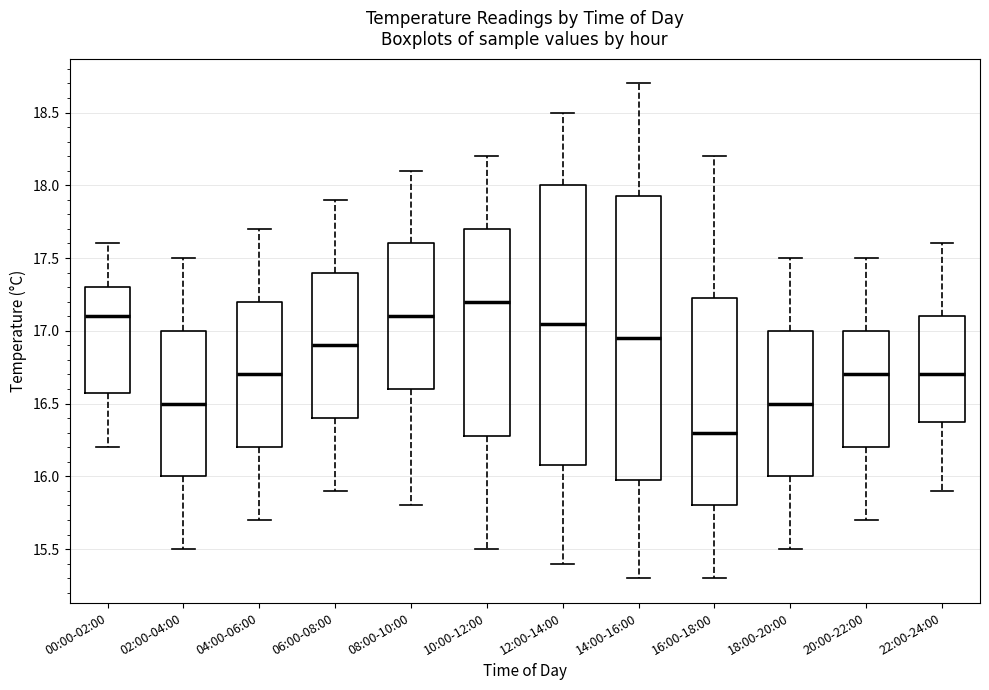

Reading left to right, read every box against the y-axis: the position of its median line, the range the box covers, and the ends of its whiskers. The values are not printed on the chart, so give them approximately, as read against the axis.

00:00-02:00: median 17.10, box 16.60 to 17.30, whiskers 16.20 to 17.60
02:00-04:00: median 16.50, box 16.00 to 17.00, whiskers 15.50 to 17.50
04:00-06:00: median 16.70, box 16.20 to 17.20, whiskers 15.70 to 17.70
06:00-08:00: median 16.90, box 16.40 to 17.40, whiskers 15.90 to 17.90
08:00-10:00: median 17.10, box 16.60 to 17.60, whiskers 15.80 to 18.10
10:00-12:00: median 17.20, box 16.30 to 17.70, whiskers 15.50 to 18.20
12:00-14:00: median 17.05, box 16.10 to 18.00, whiskers 15.40 to 18.50
14:00-16:00: median 16.95, box 16.00 to 17.95, whiskers 15.30 to 18.70
16:00-18:00: median 16.30, box 15.80 to 17.25, whiskers 15.30 to 18.20
18:00-20:00: median 16.50, box 16.00 to 17.00, whiskers 15.50 to 17.50
20:00-22:00: median 16.70, box 16.20 to 17.00, whiskers 15.70 to 17.50
22:00-24:00: median 16.70, box 16.40 to 17.10, whiskers 15.90 to 17.60